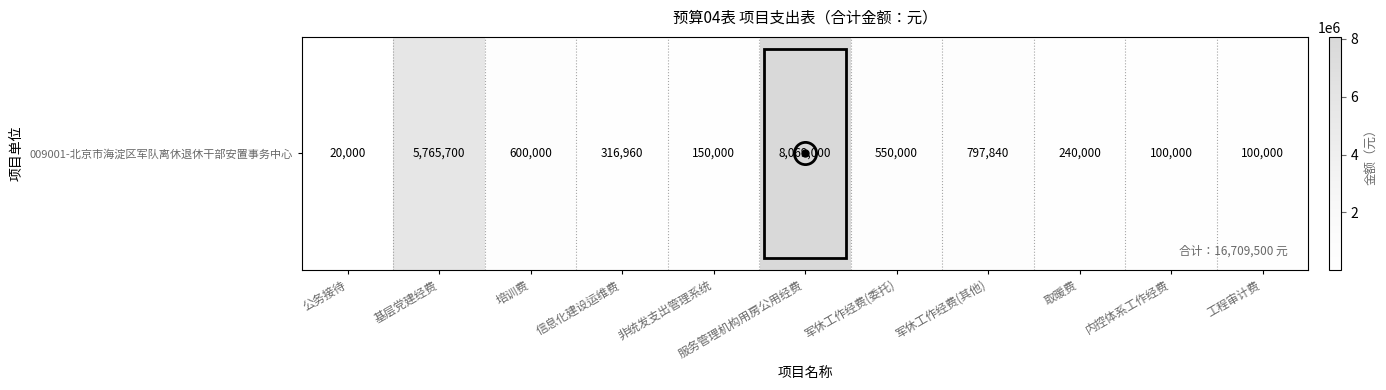

List the labels in order of value, smallest first.

公务接待, 内控体系工作经费, 工程审计费, 非统发支出管理系统, 取暖费, 信息化建设运维费, 军休工作经费(委托), 培训费, 军休工作经费(其他), 基层党建经费, 服务管理机构用房公用经费